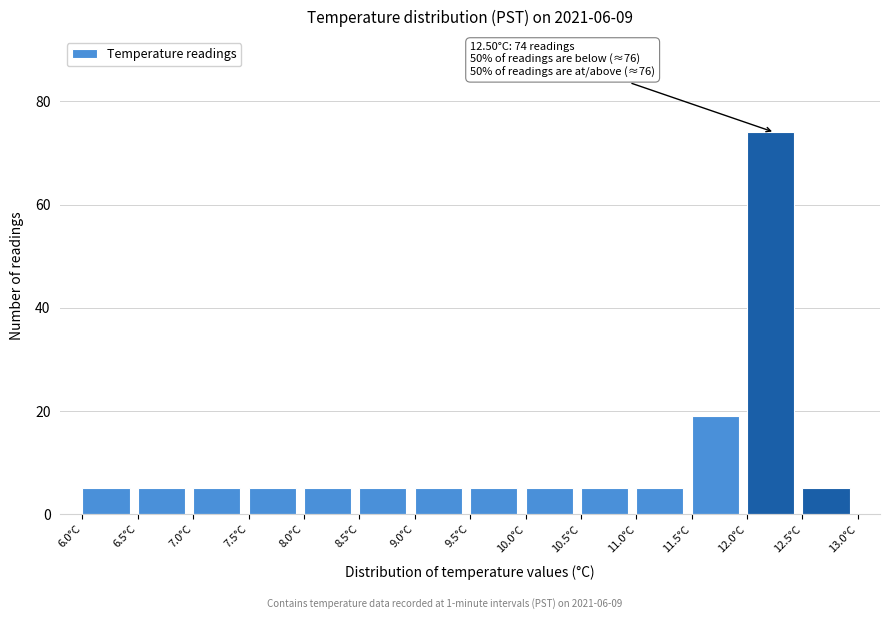

Which range on the x-axis has the tallest bar?

12.0 to 12.5